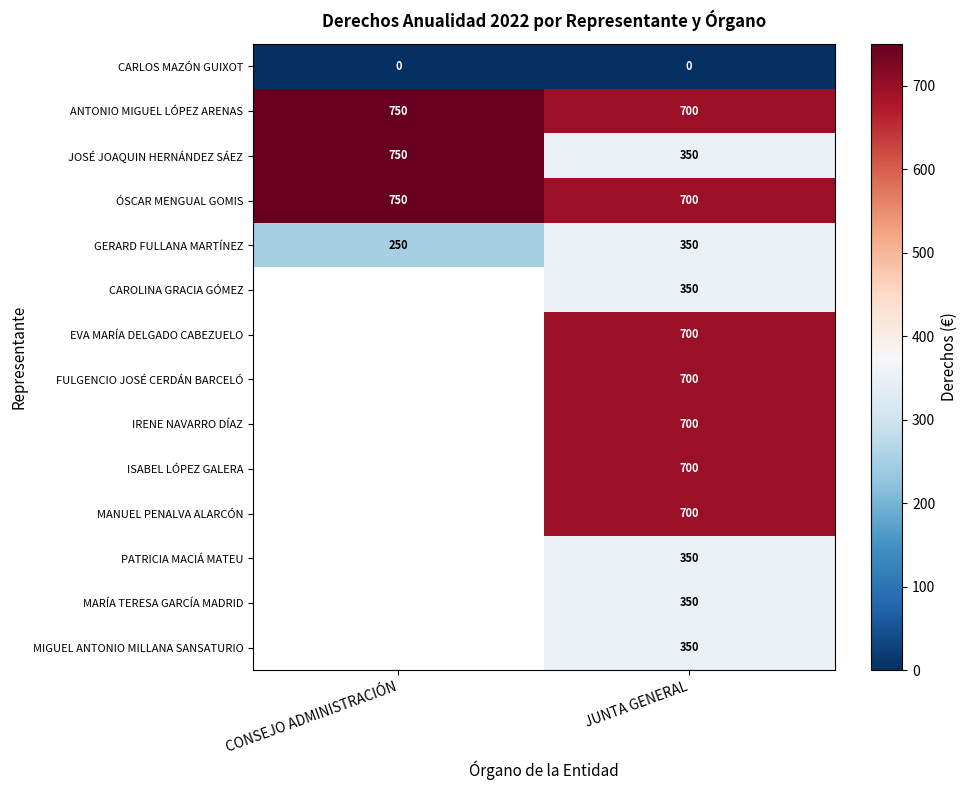

At which category does the chart reach its peak across all series?

CONSEJO ADMINISTRACIÓN